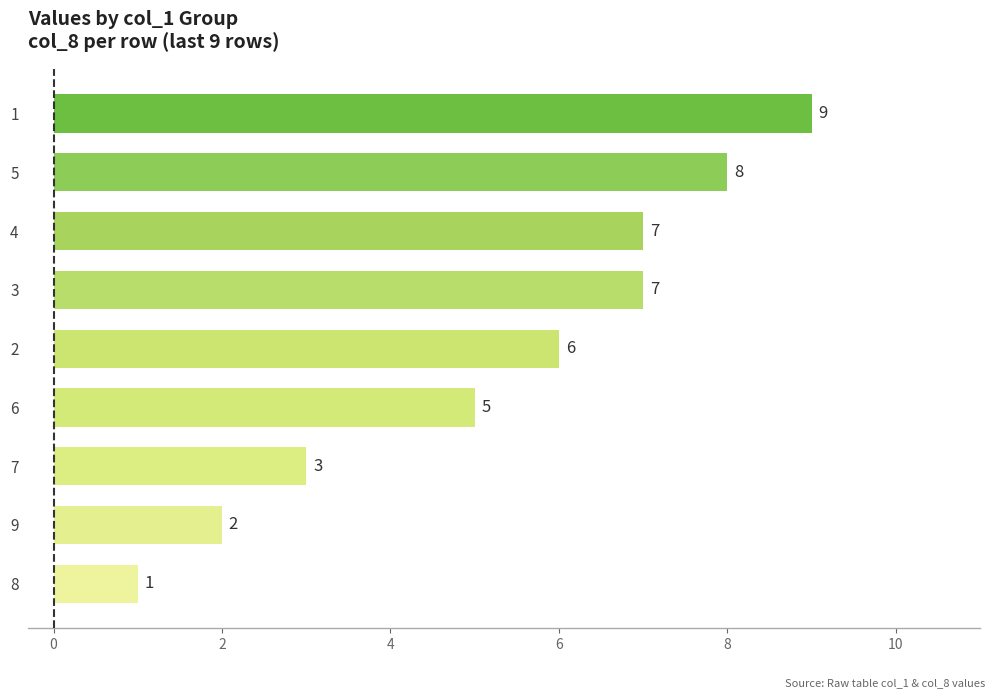

Reading bottom to top, extract all data points from this chart.

1	2	3	5	6	7	7	8	9